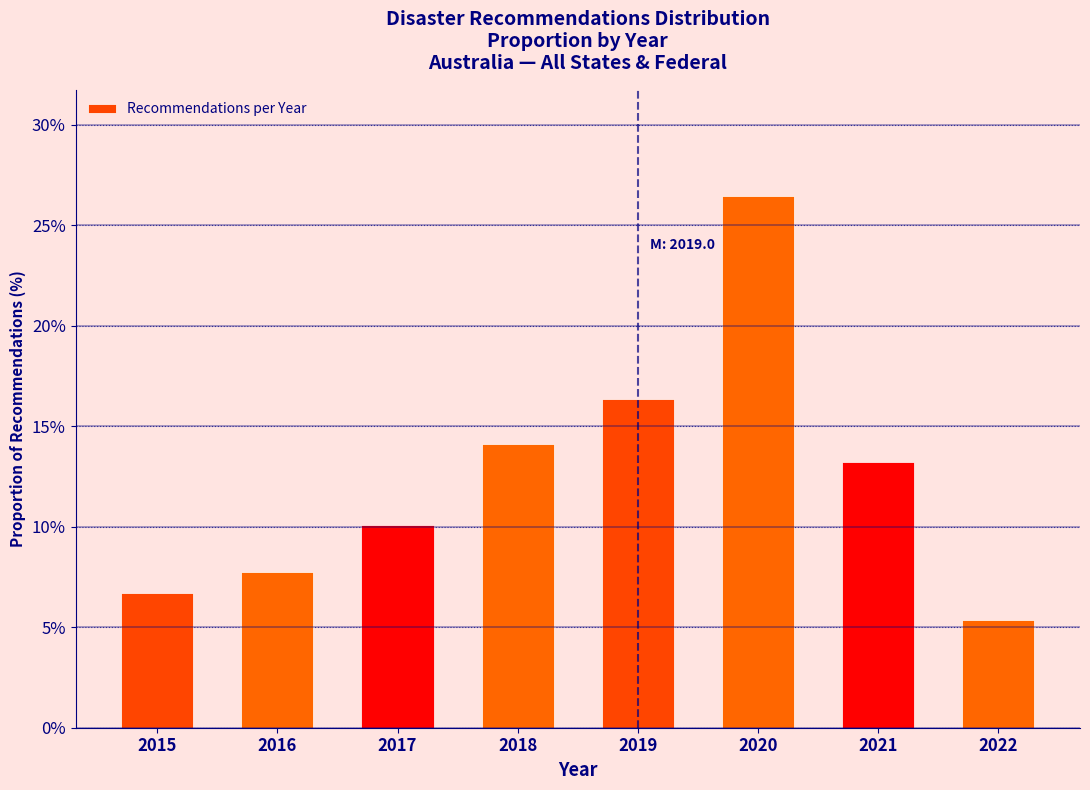

Reading left to right, what are all the values shown in this chart?

6.7	7.7	10.1	14.1	16.3	26.4	13.2	5.3